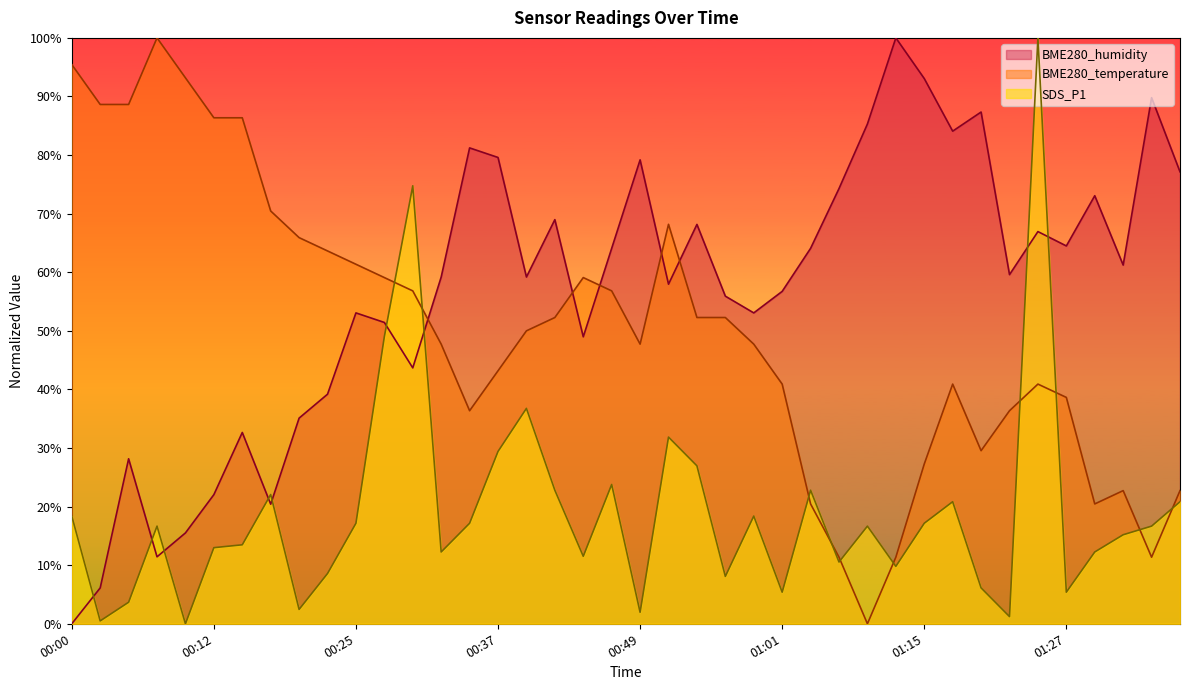

Is it true that BME280_temperature equals 63.6 at 00:22?

True